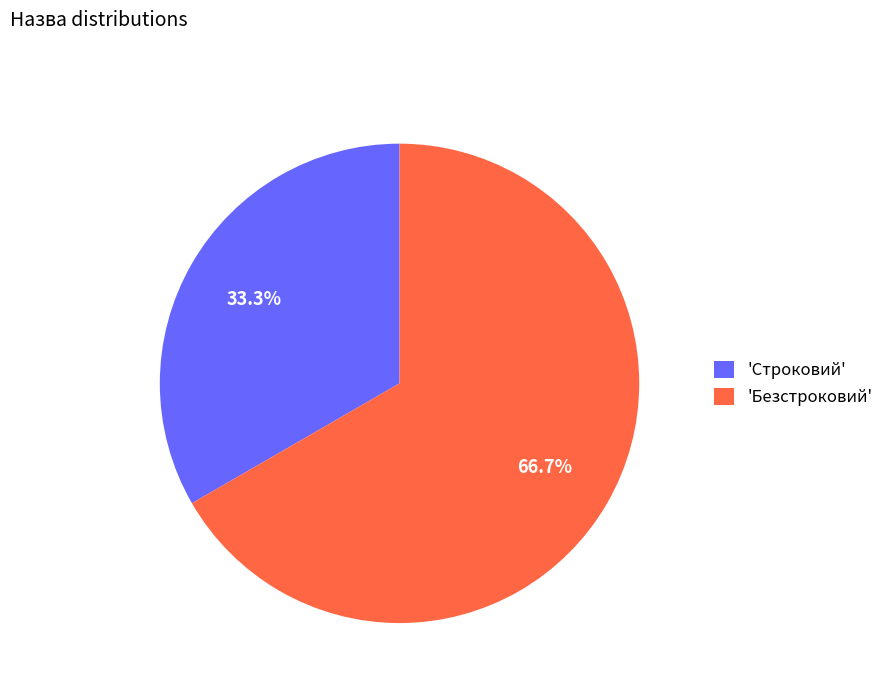

Between 'Строковий' and 'Безстроковий', which is larger?

'Безстроковий'